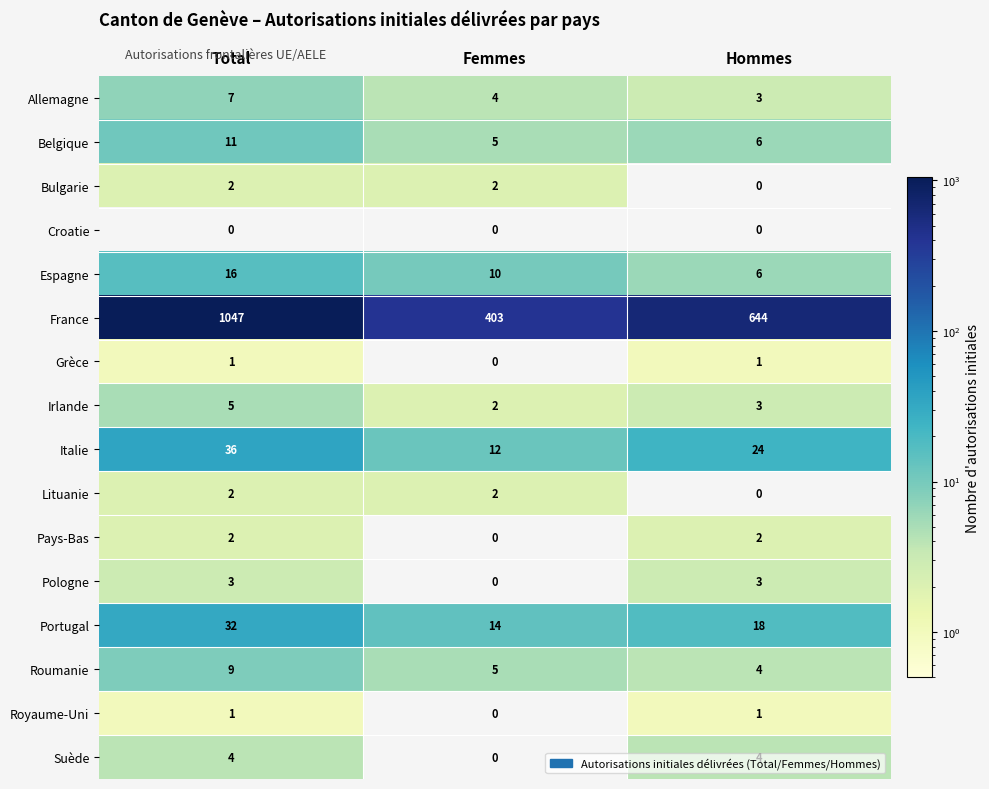

What is the spread (max minus min) of values at Femmes?

403